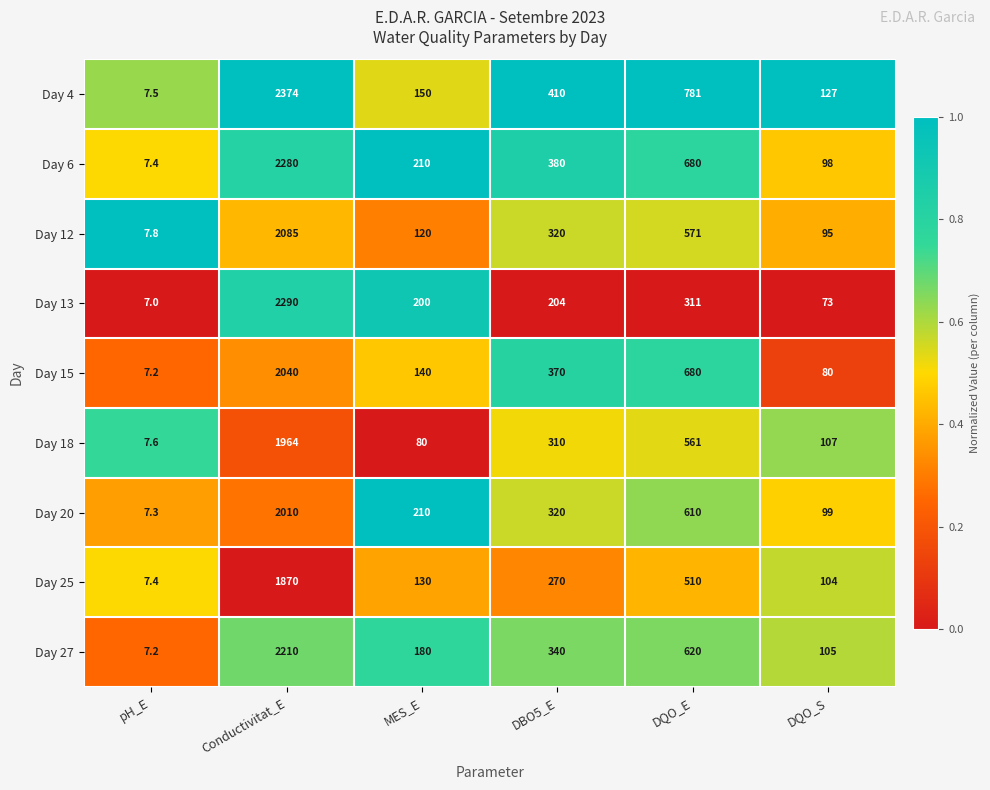

What is the maximum value shown in the chart?

2374.0